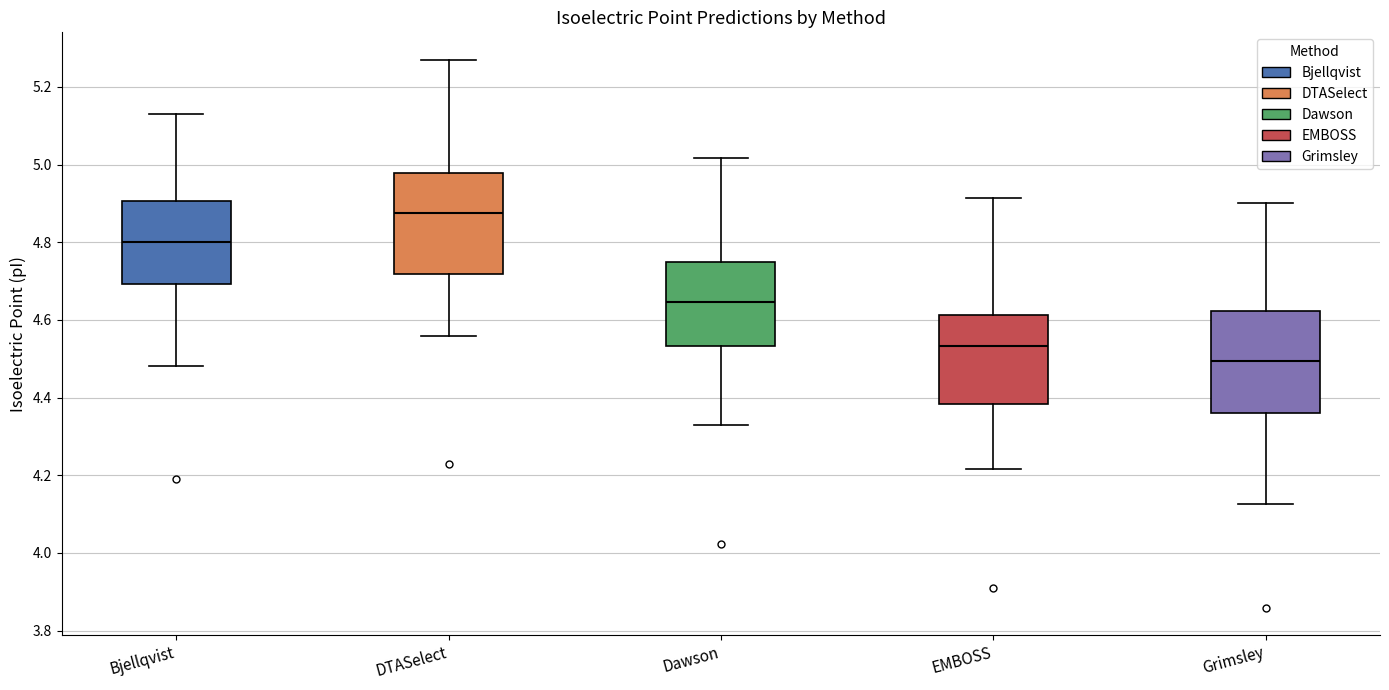

Which box has the highest median line?

DTASelect